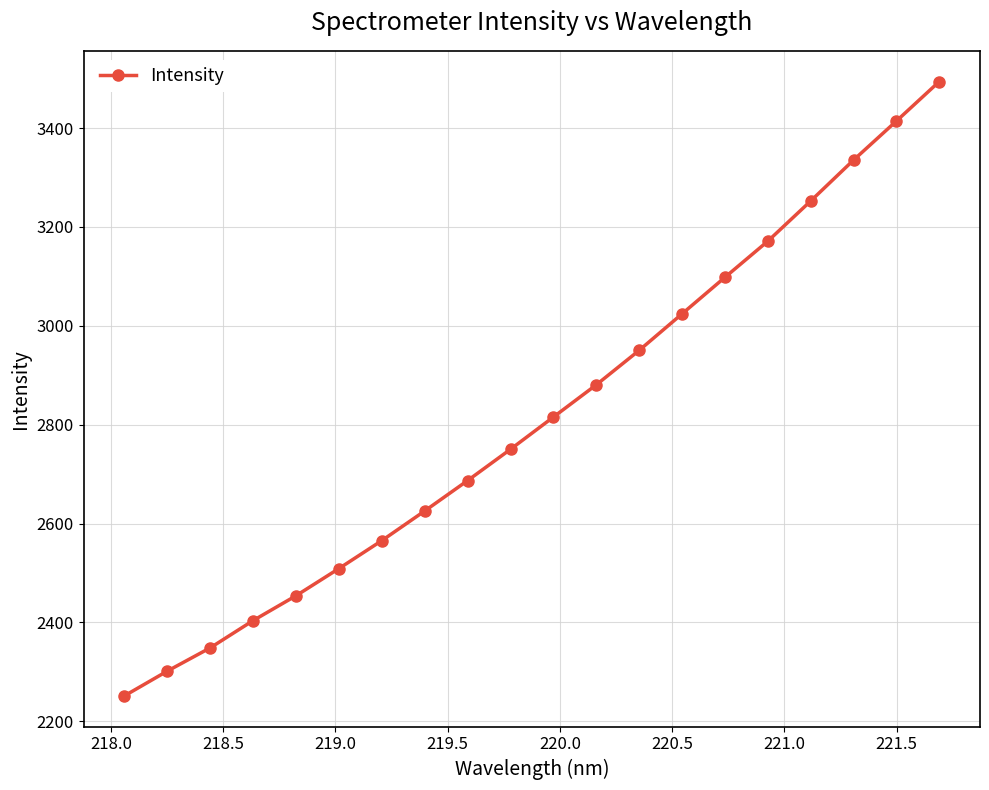

What is the value of the 14th point from the left?

3024.4